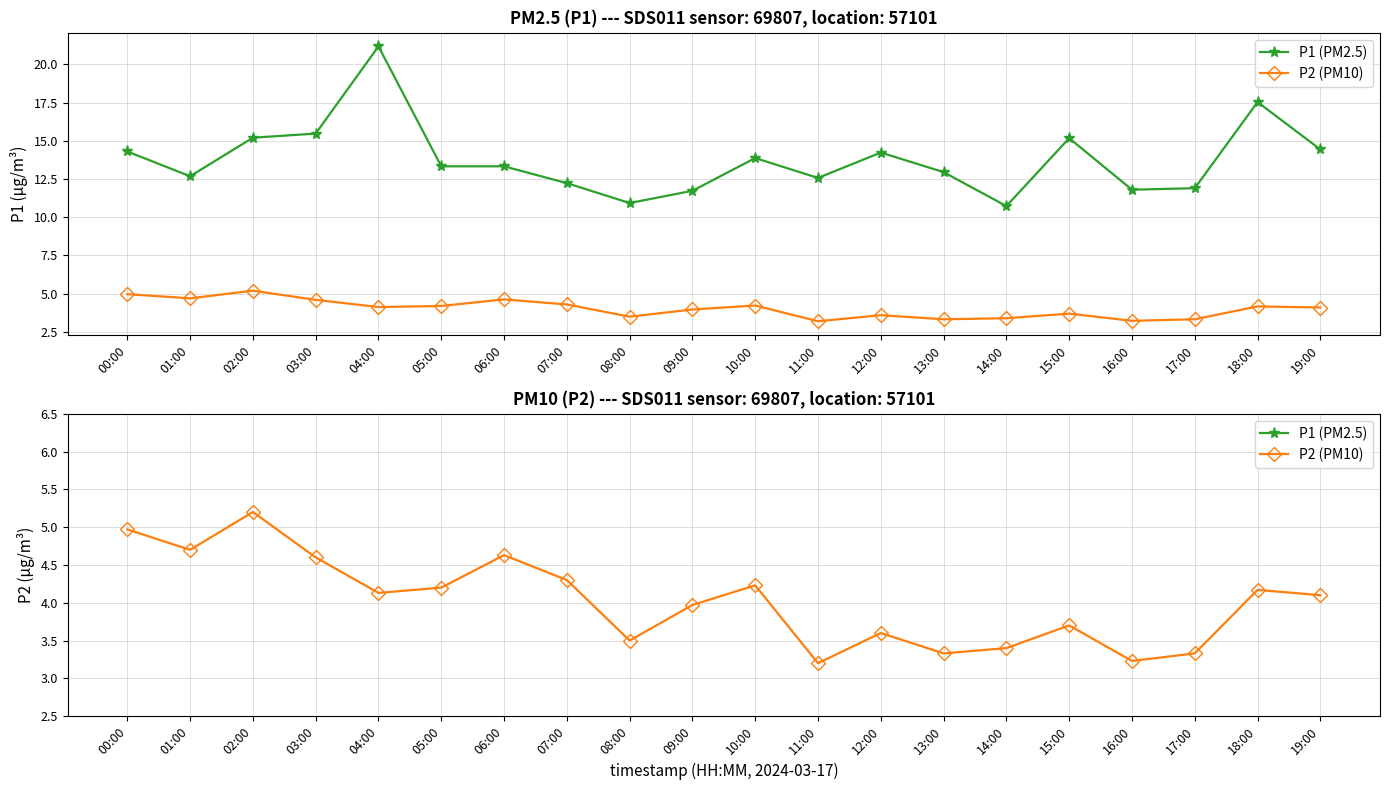

True or false: P2 (PM10) and P1 (PM2.5) intersect in this chart.

False